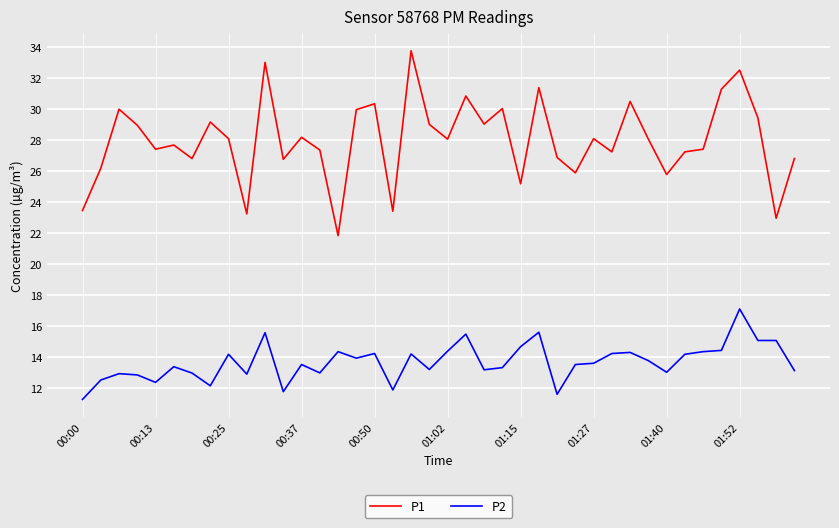

Which series has the widest spread of values?

P1